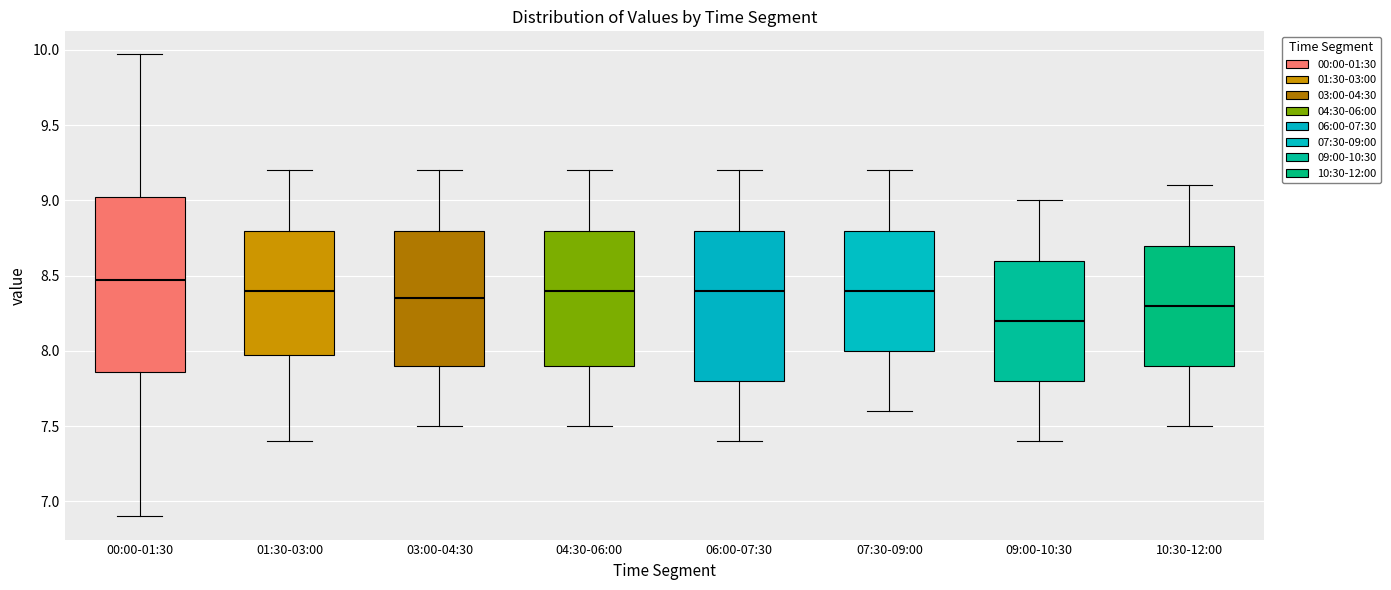

Comparing the boxes themselves (not the whiskers), which one is the tallest?

00:00-01:30